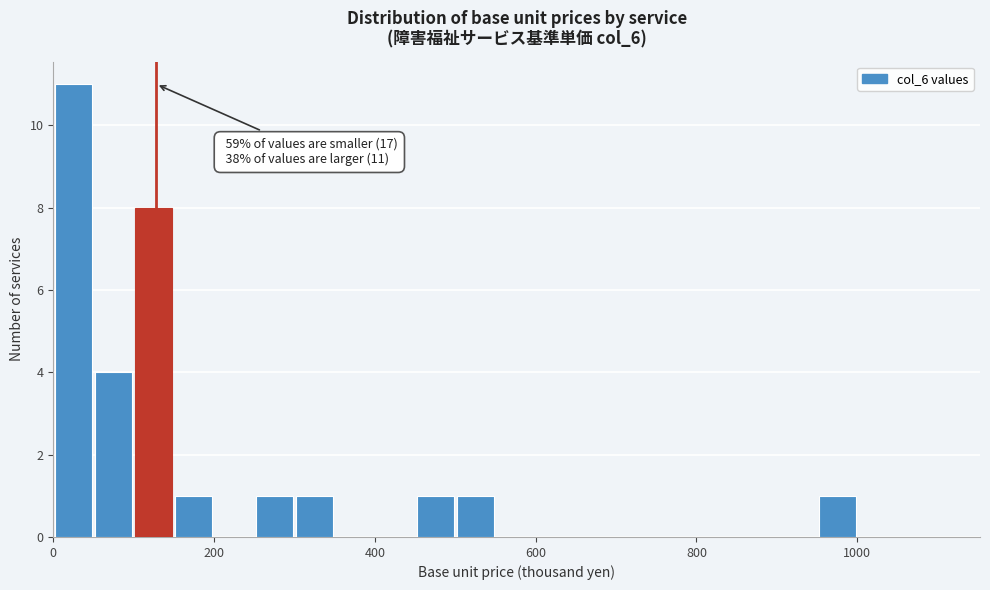

Read against the x-axis, roughly where is the centre of the tallest bar?

20